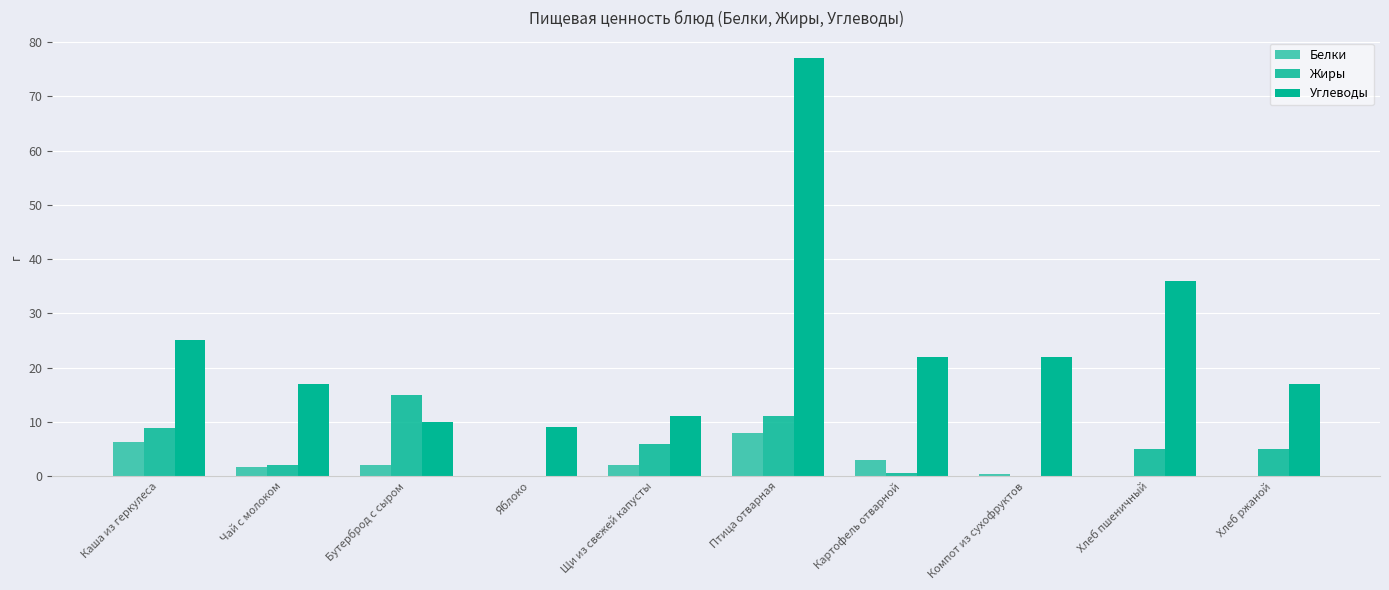

How many groups of bars are there?

10